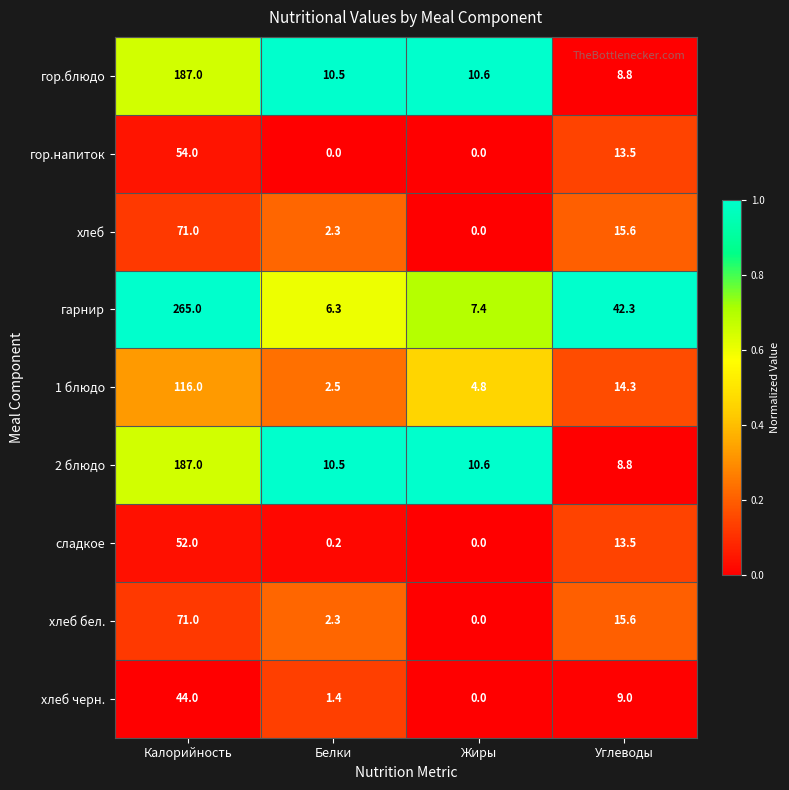

The value of сладкое at Углеводы is 13.5. True or false?

True